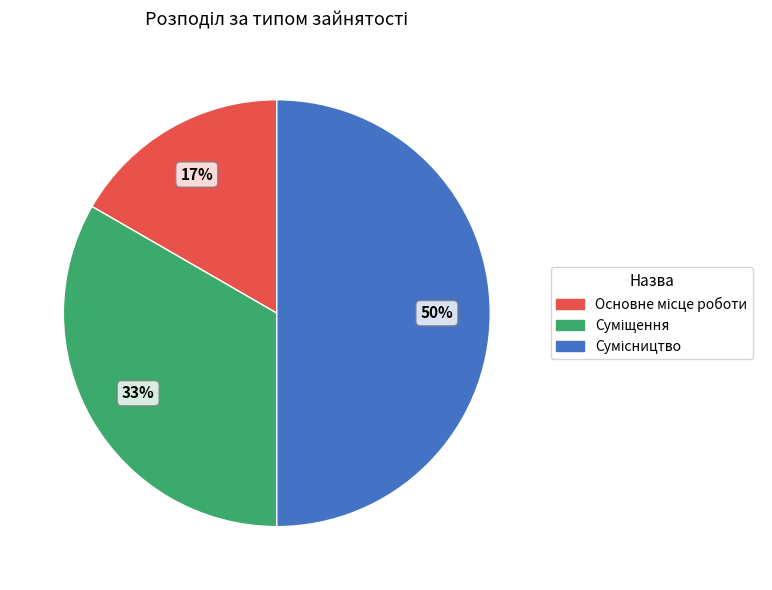

To the nearest percent, what is the difference between the largest and smallest slice percentages?

33%